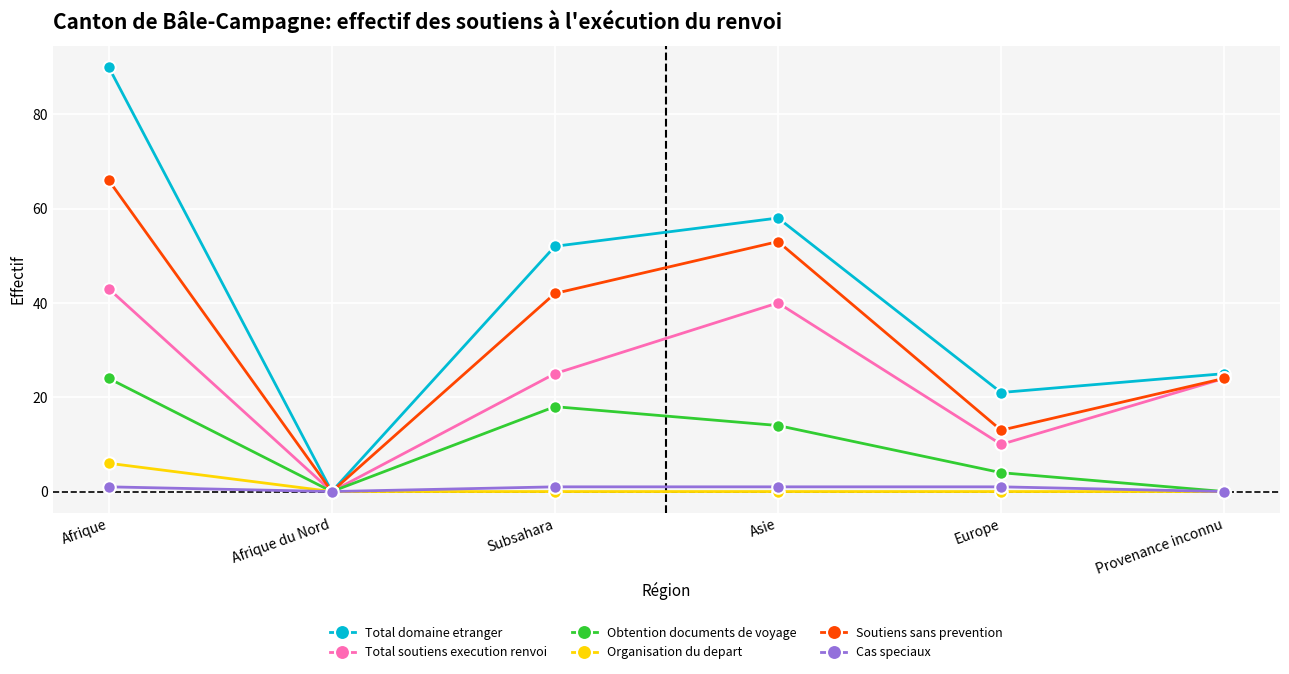

What is the label of the 4th point from the left?

Asie